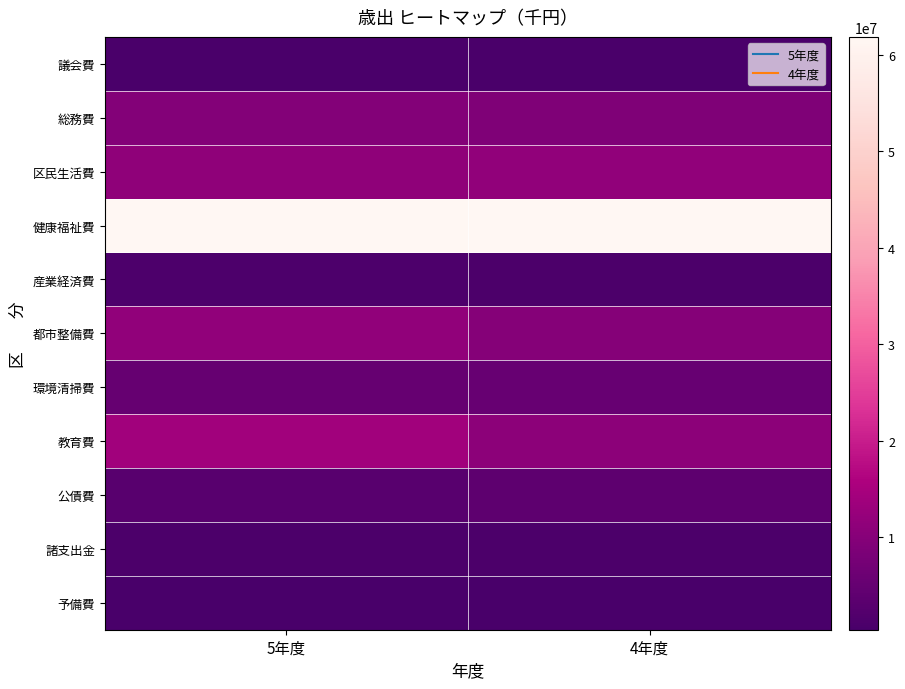

At which category is the sum across all series the highest?

5年度